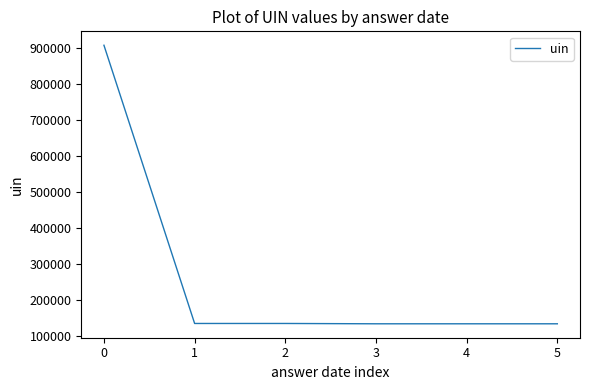

What is the difference between the maximum and minimum values?

774228